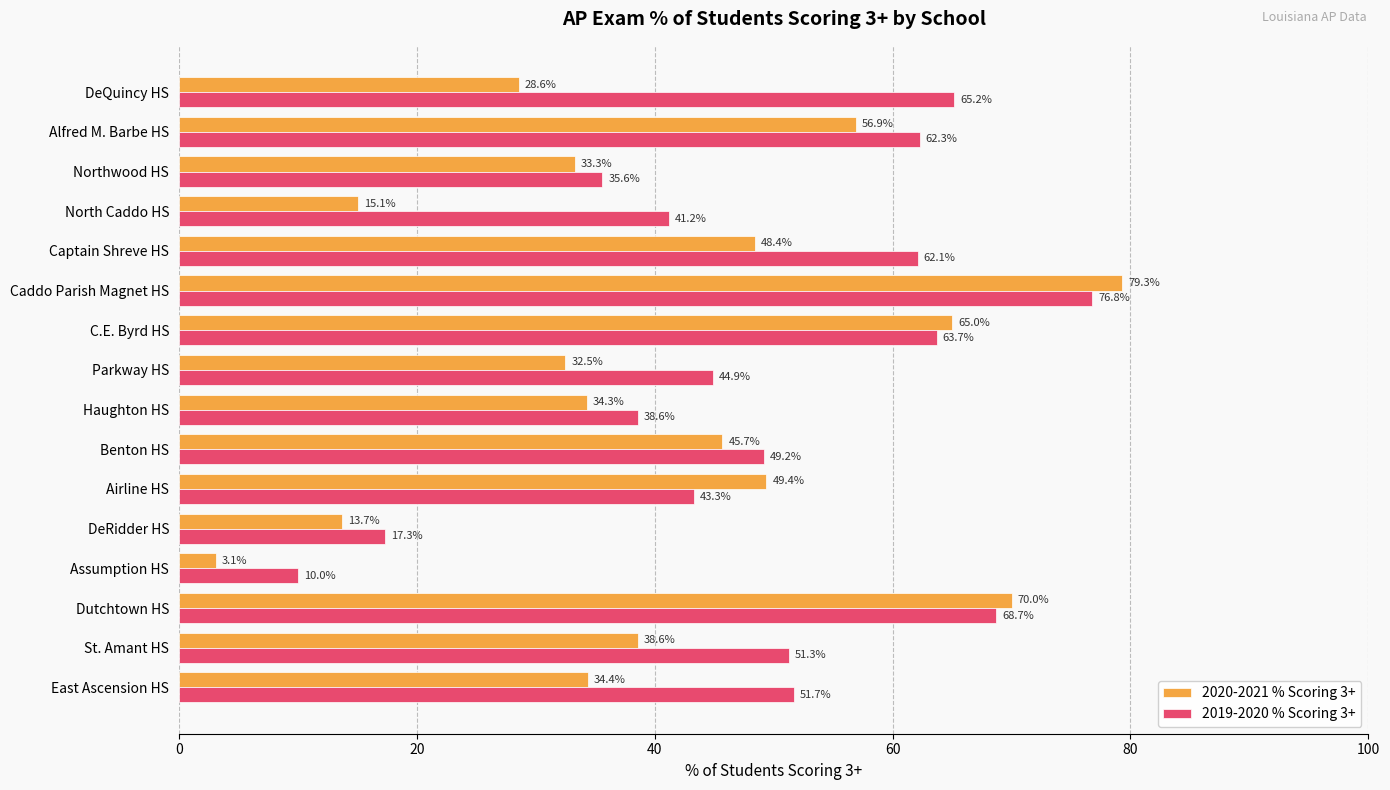

What is the difference between the highest and lowest values at Dutchtown HS?

1.3